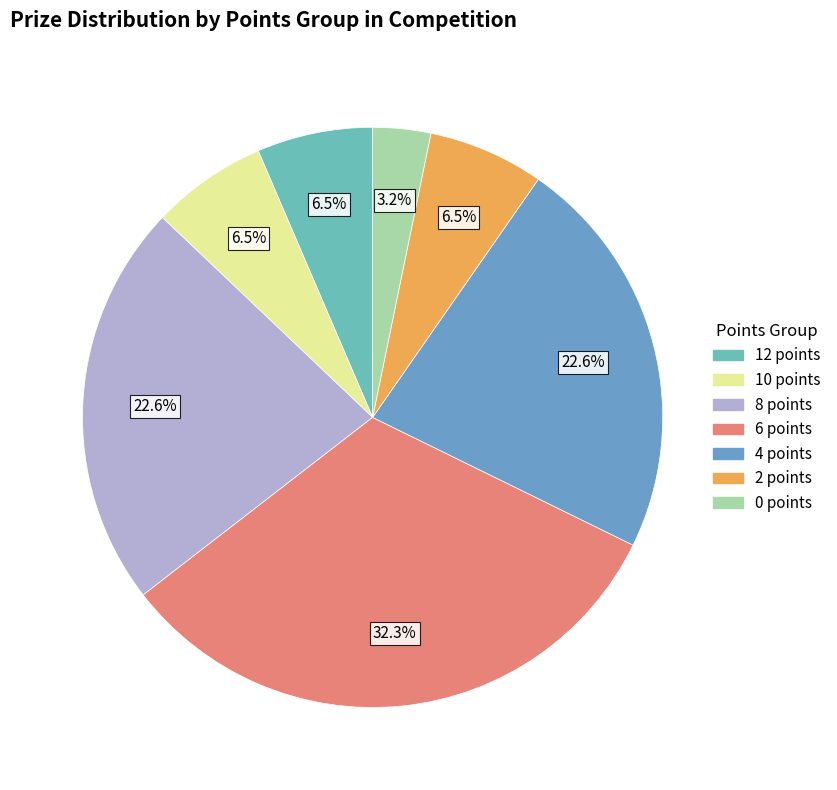

Is there any slice that represents more than half of the pie?

No